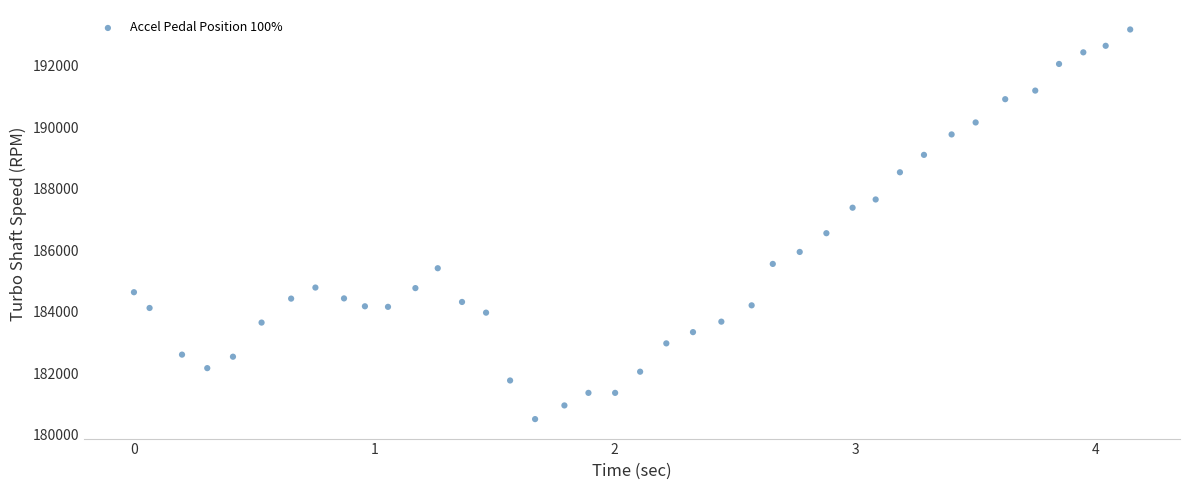

What Y value in the scatter plot is closest to 186846?

186556